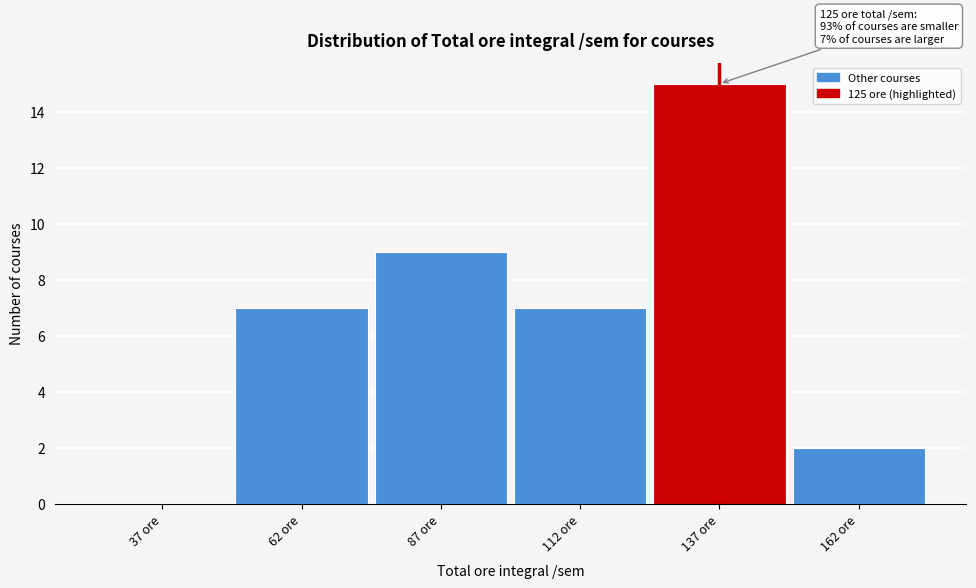

Over which range of the x-axis is the bar tallest?

125 to 150